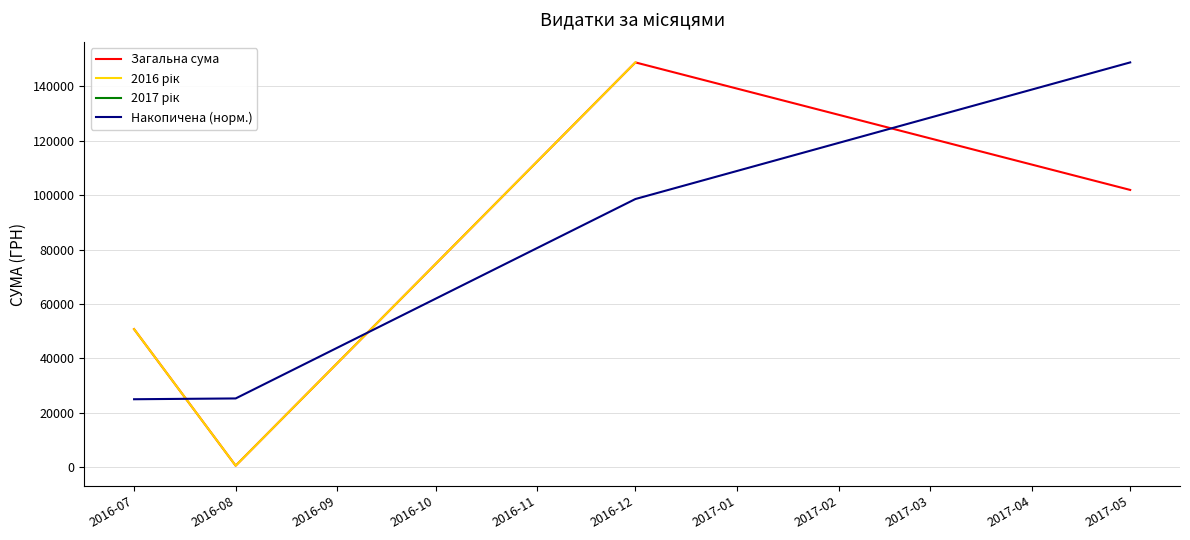

At which label does Накопичена (норм.) reach its peak?

2017-05